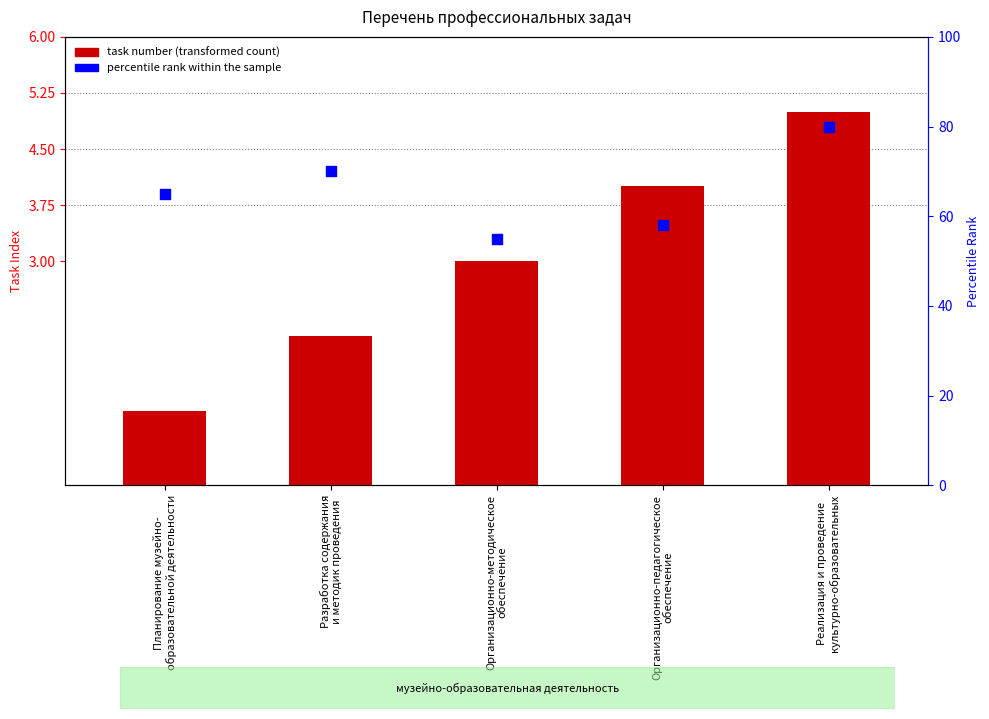

What are all the series names shown in the legend?

task number, percentile rank within the sample